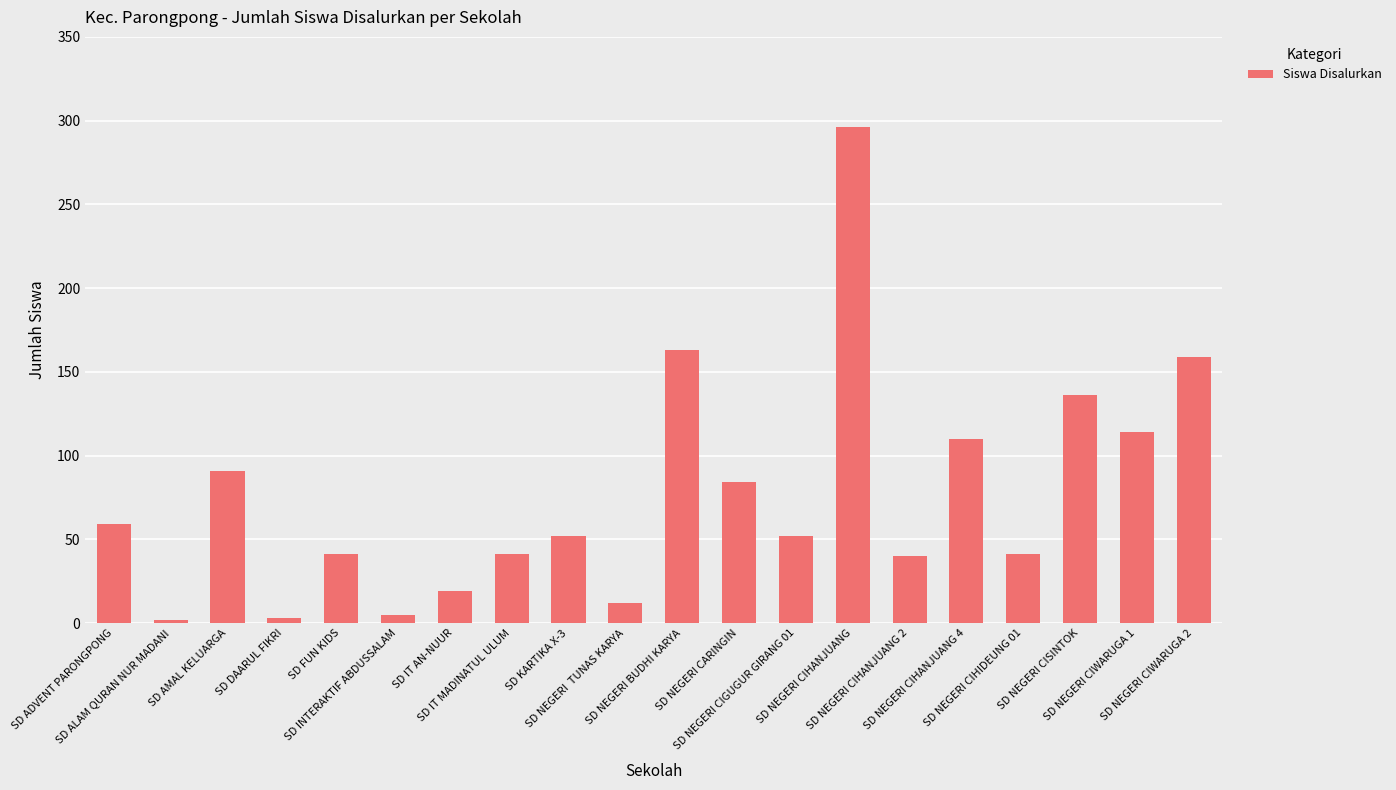

What is the smallest value displayed?

2